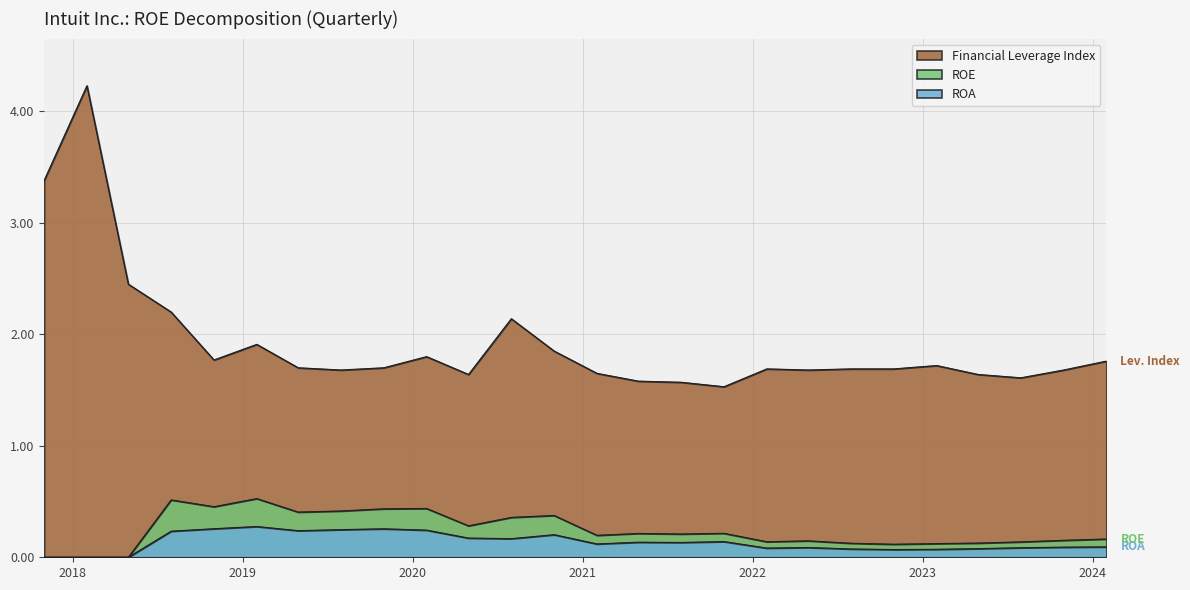

What is the value of the ROE point at the 4th from the left?

0.5